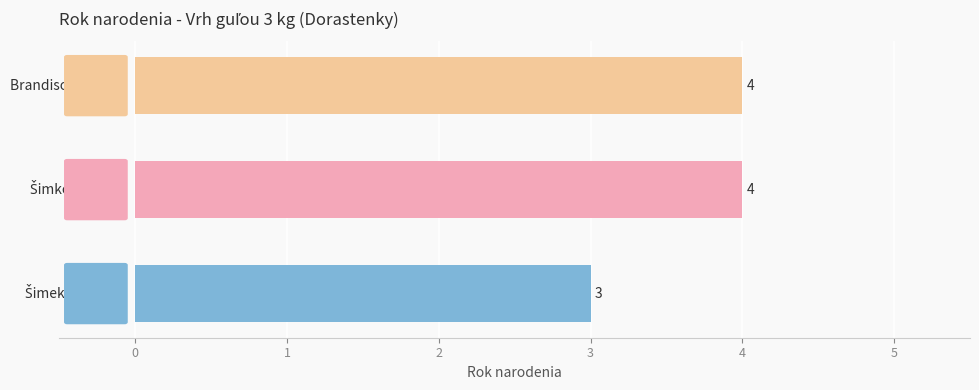

What is the sum of all values?

11